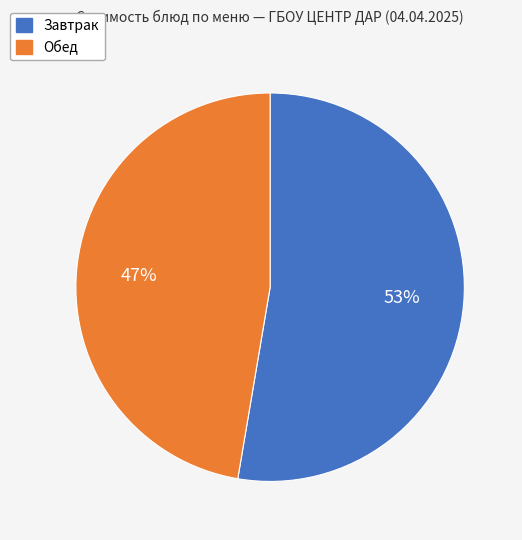

Which has a higher value, Завтрак or Обед?

Завтрак